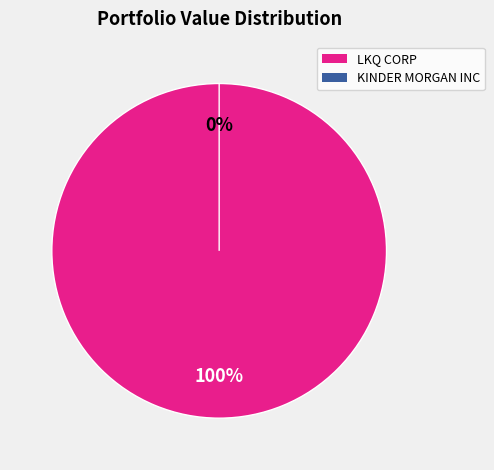

Which category has the biggest portion of the pie?

LKQ CORP